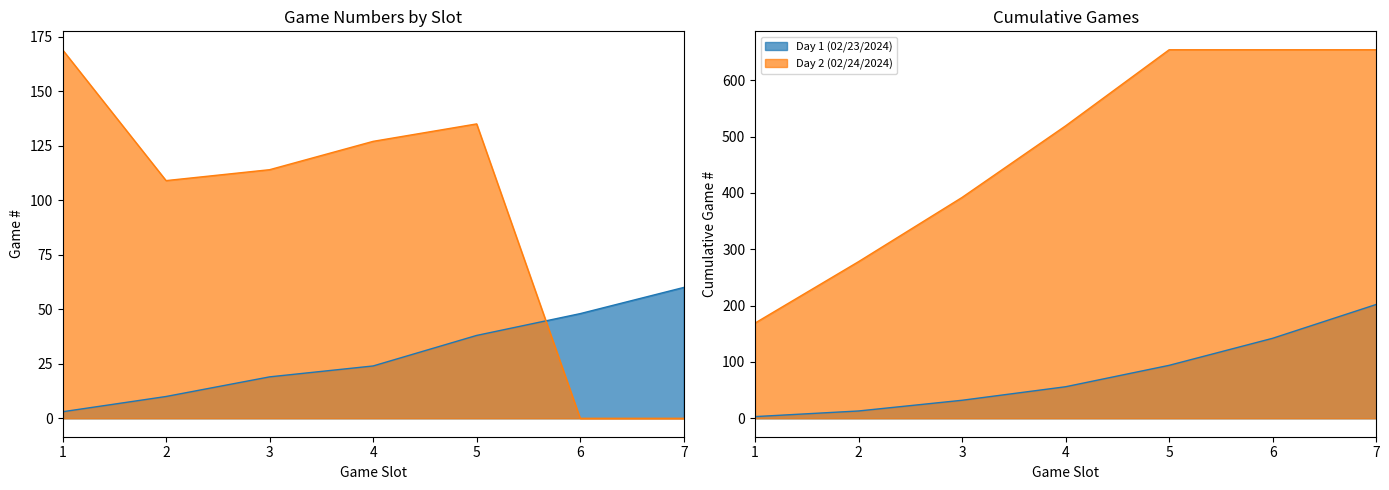

What is the total value across all series at 6?

48